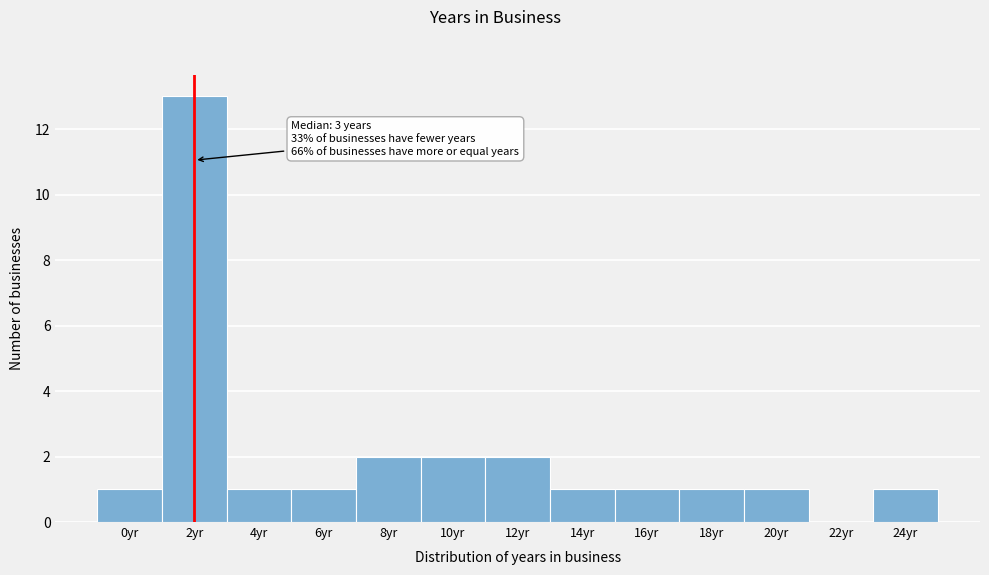

Reading left to right, list all the values displayed in this chart.

0yr=1	2yr=13	4yr=1	6yr=1	8yr=2	10yr=2	12yr=2	14yr=1	16yr=1	18yr=1	20yr=1	22yr=0	24yr=1